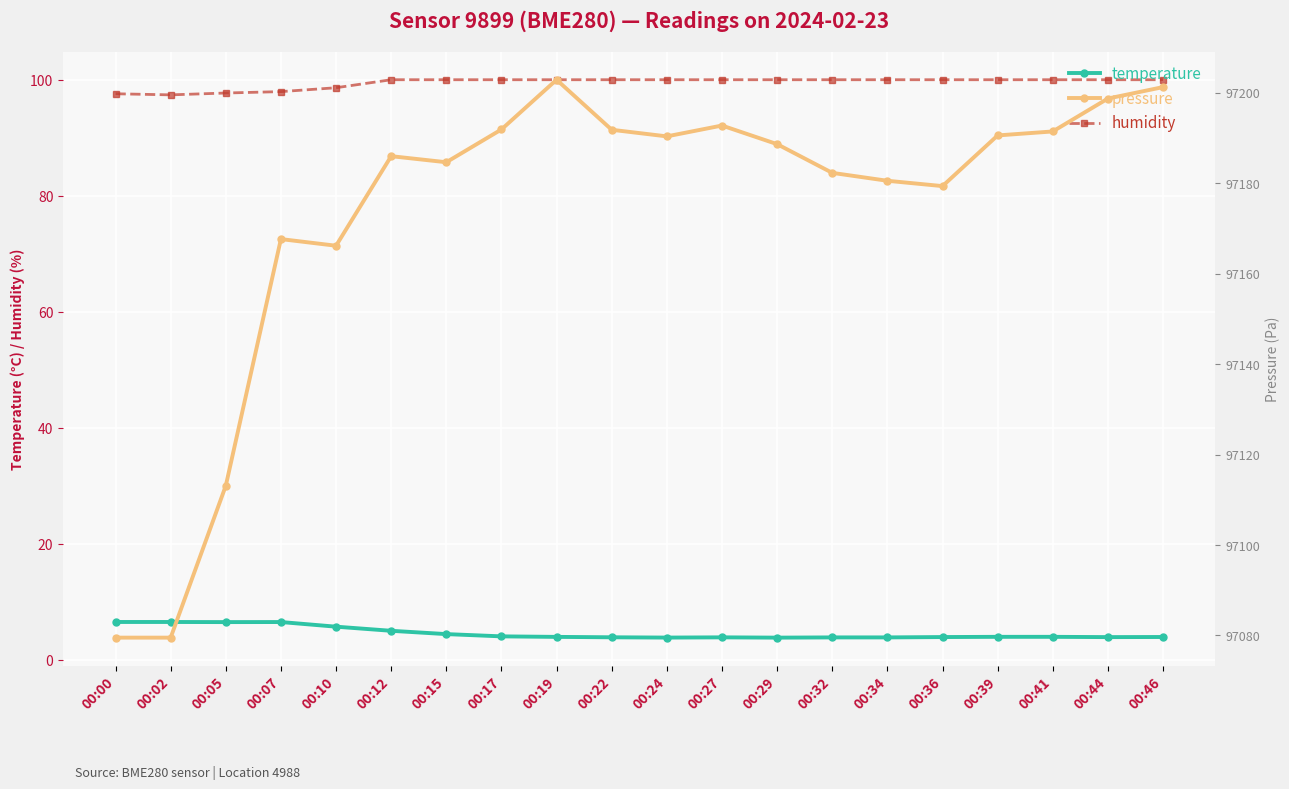

True or false: humidity and temperature cross at least once.

False